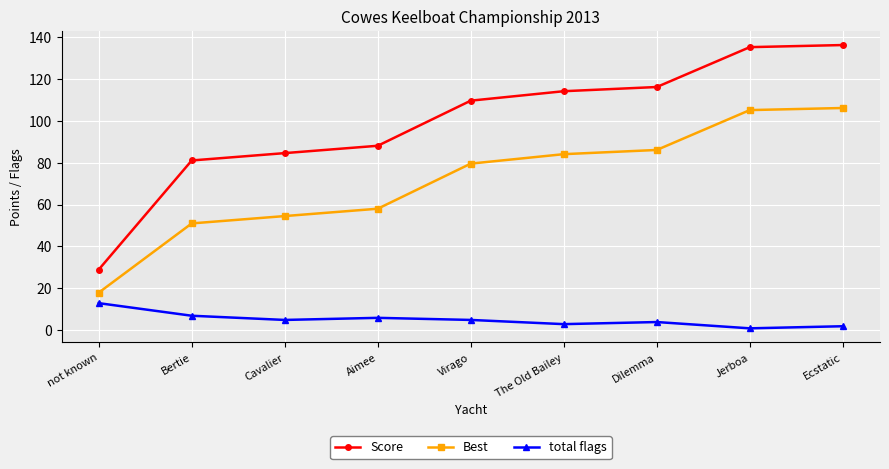

True or false: Score and Best cross at least once.

False